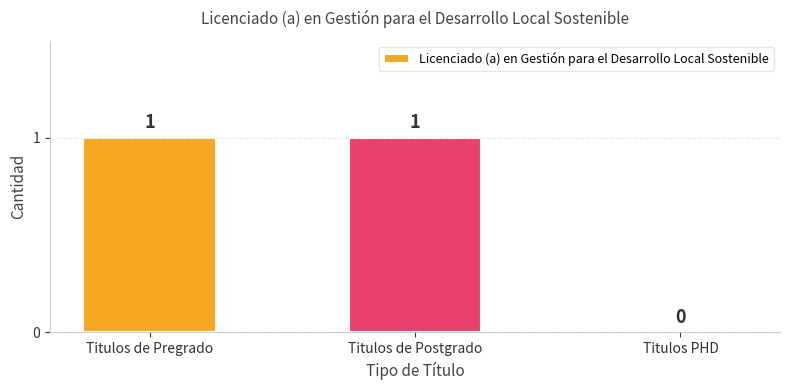

Where is the data nearest to the value 0?

Titulos PHD